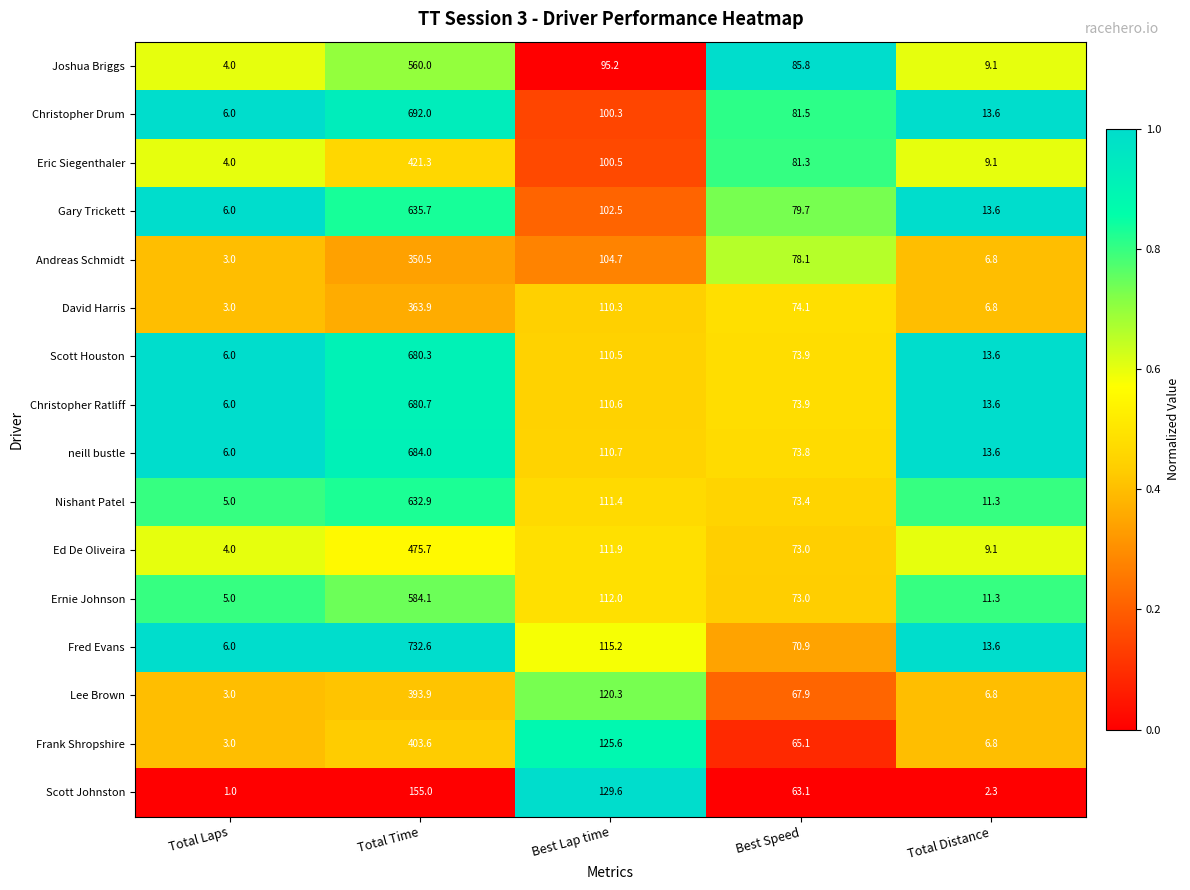

At which category does the chart reach its minimum across all series?

Total Laps